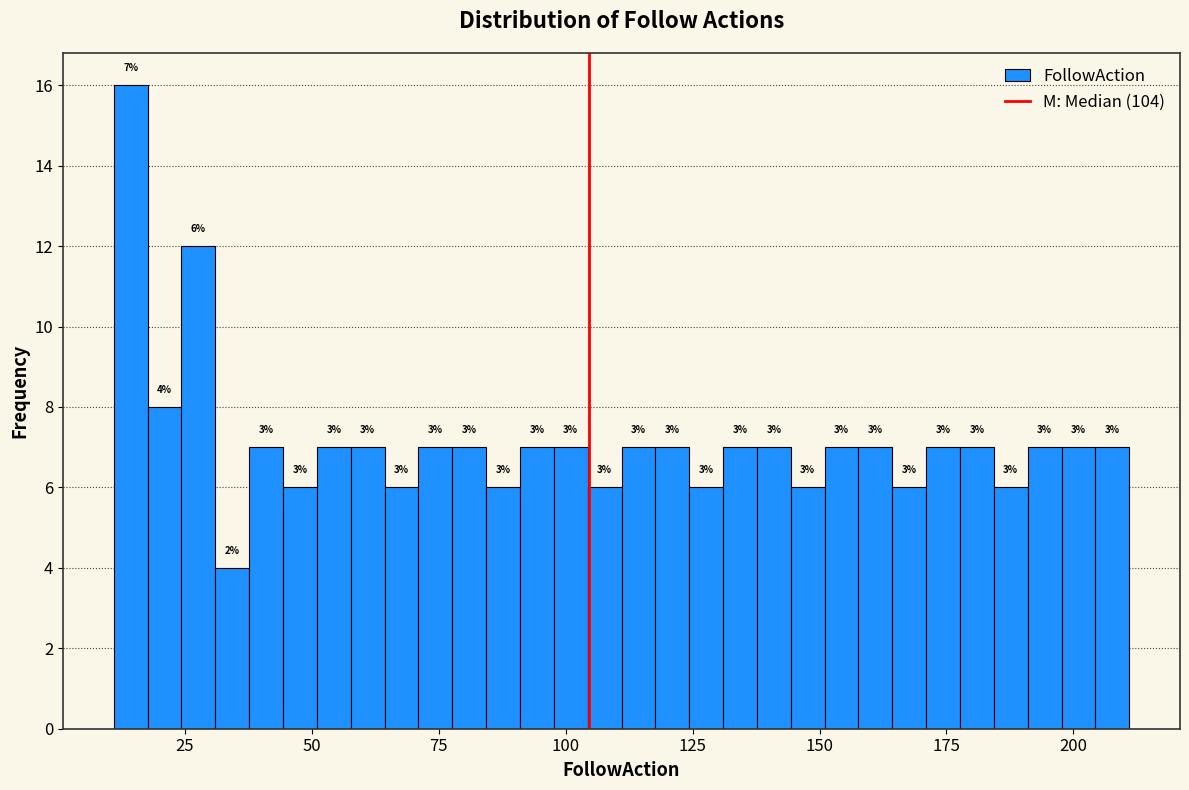

Read against the x-axis, roughly where is the centre of the tallest bar?

15